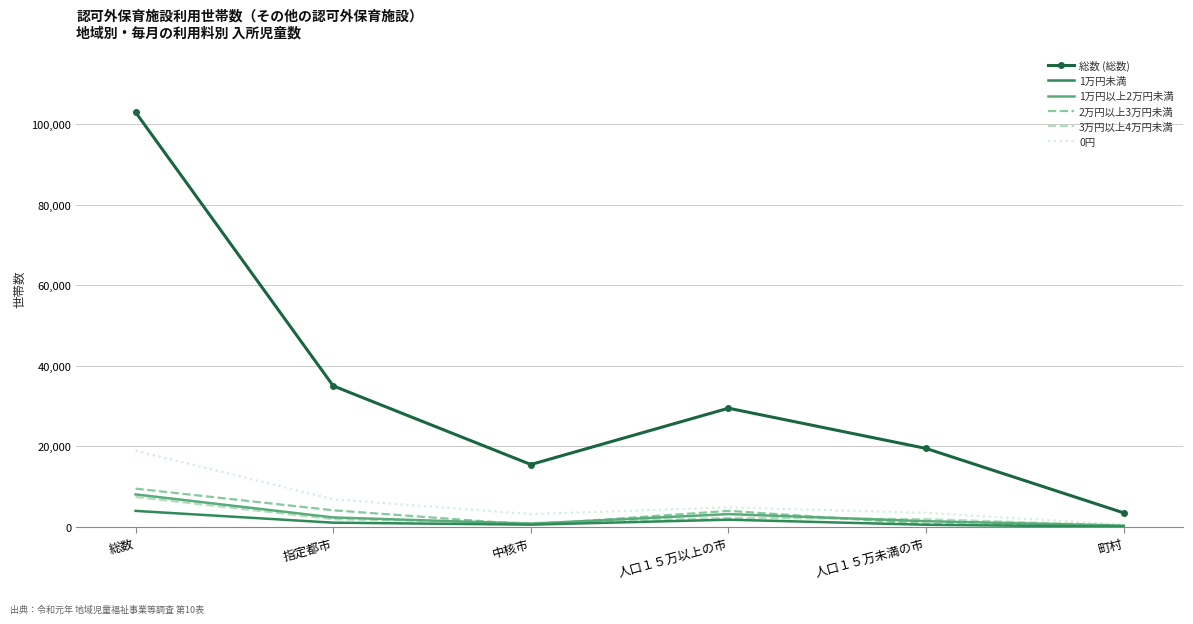

The value of 1万円未満 at 総数 is 3981. True or false?

True